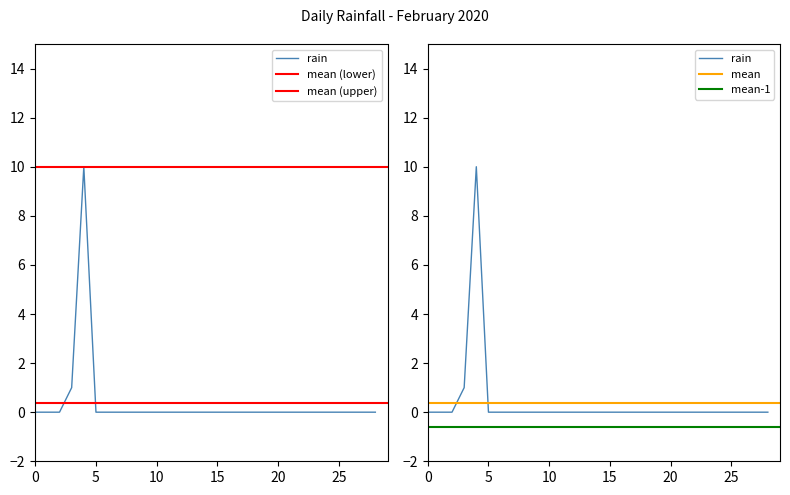

The chart shows a value of 7 at 2020-02-18. True or false?

False